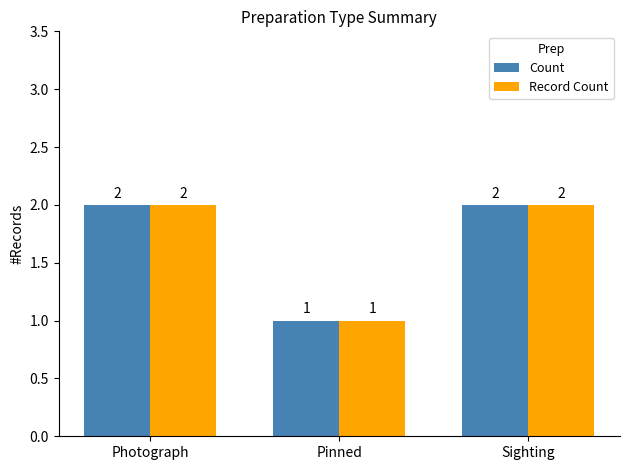

Reading left to right, what are all the values shown in this chart?

Count: Photograph=2	Pinned=1	Sighting=2
Record Count: Photograph=2	Pinned=1	Sighting=2